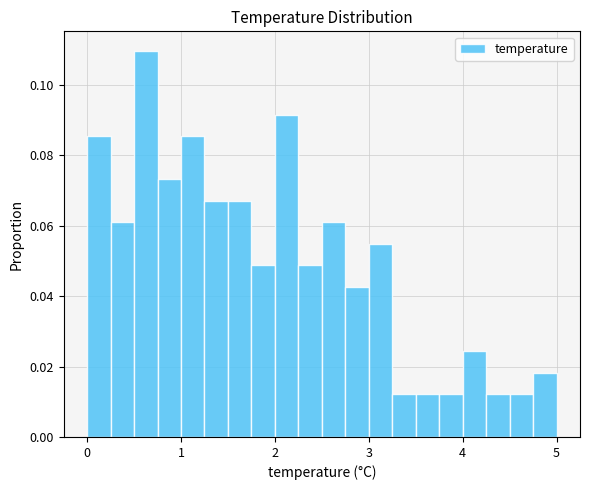

Read against the x-axis, roughly where is the centre of the tallest bar?

0.6